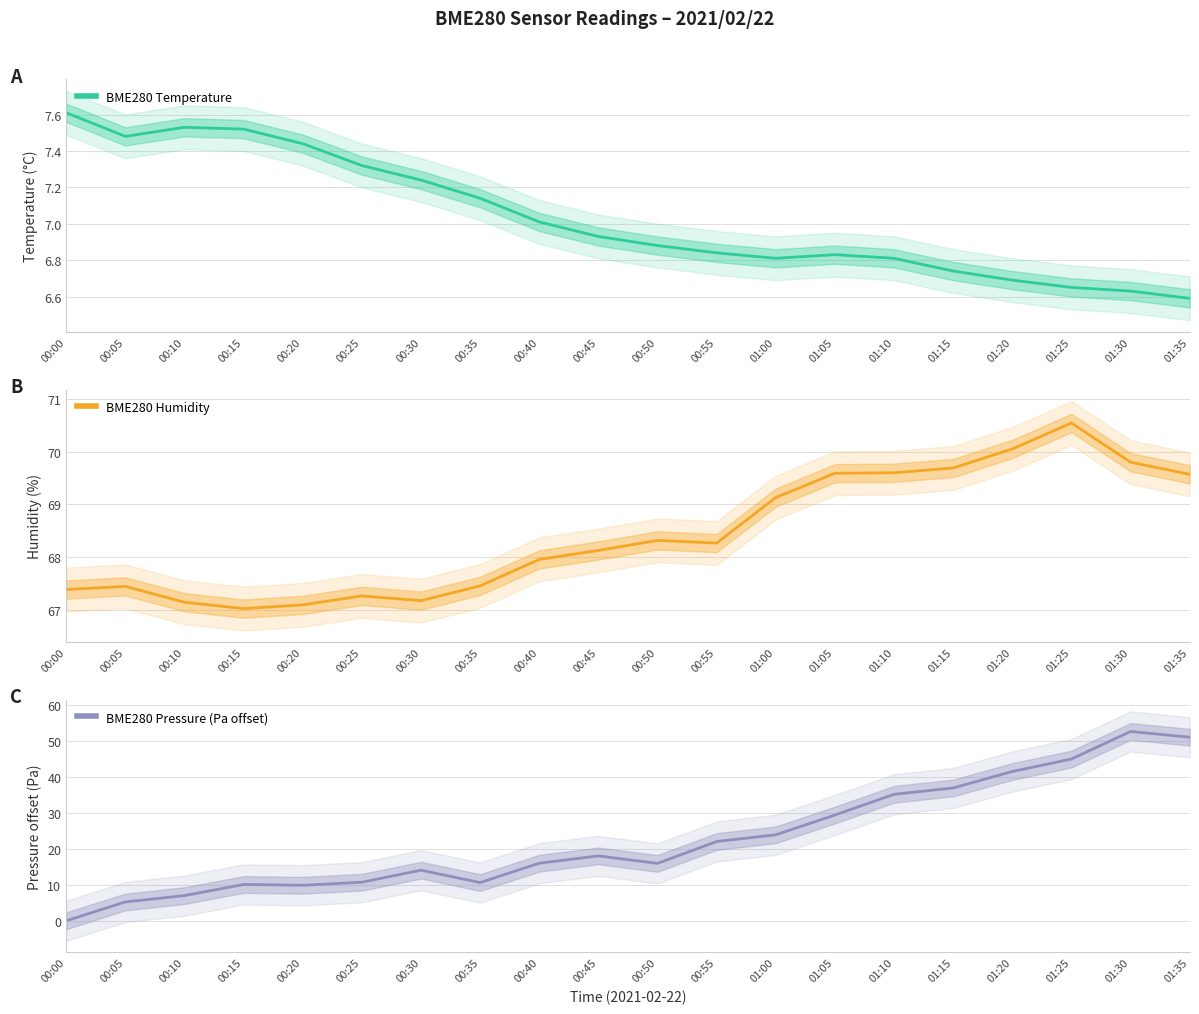

The BME280 Pressure (Pa offset) series shows 25.7 at 00:45. True or false?

False